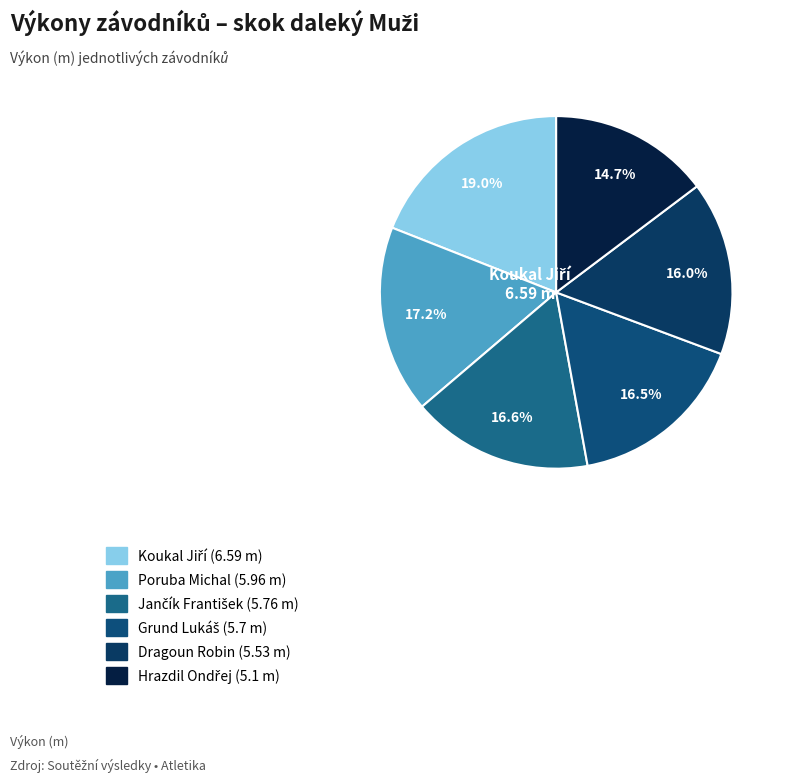

To the nearest percent, what is the difference between the largest and smallest slice percentages?

4%